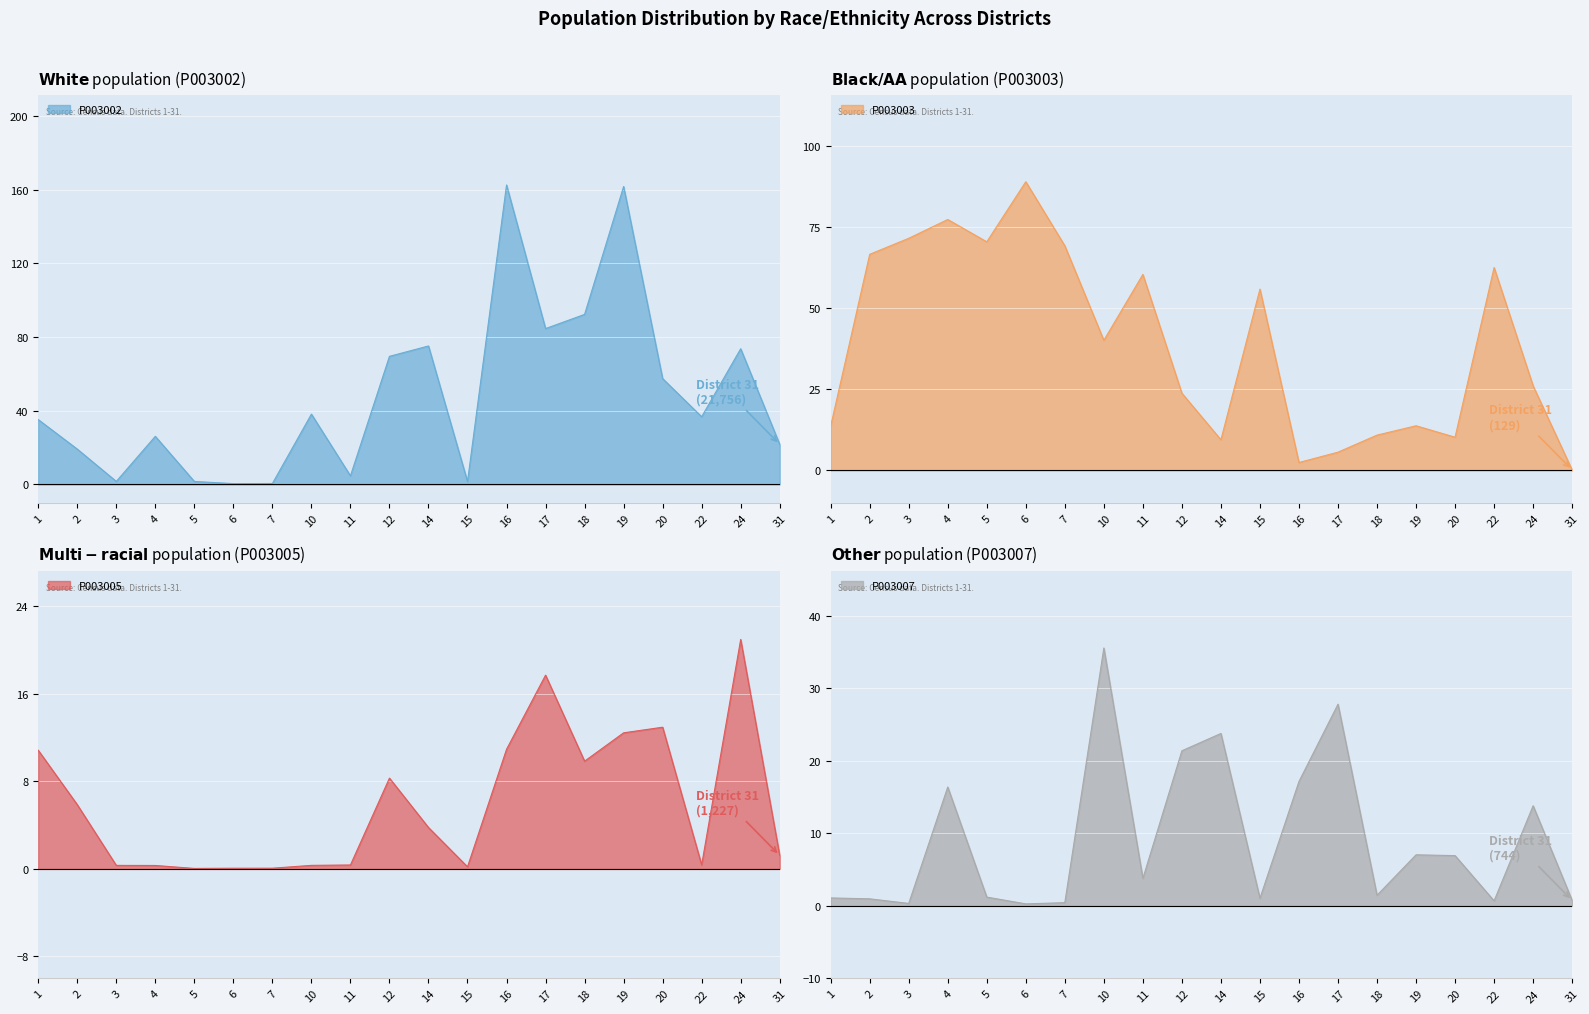

How many data points in P003002 are less than 36?

10